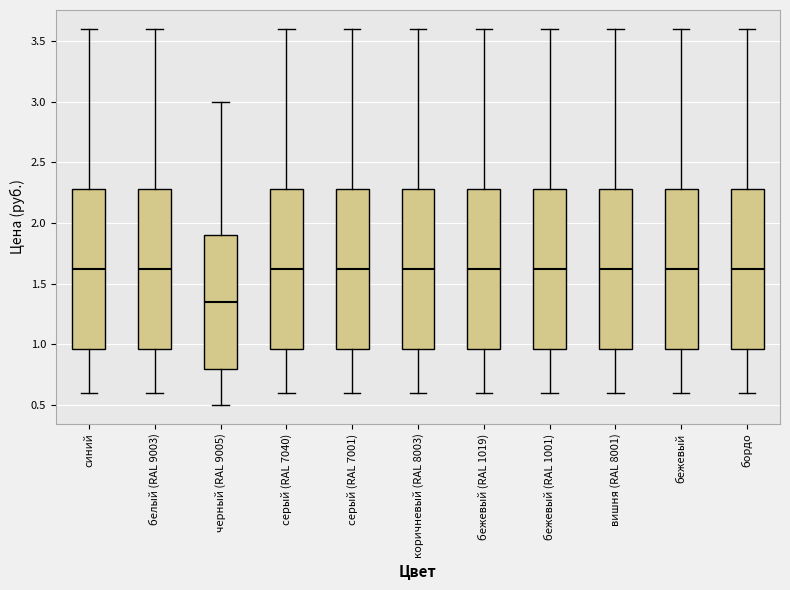

Reading left to right, read every box against the y-axis: the position of its median line, the range the box covers, and the ends of its whiskers. The values are not printed on the chart, so give them approximately, as read against the axis.

синий: median 1.60, box 0.95 to 2.30, whiskers 0.60 to 3.60
белый (RAL 9003): median 1.60, box 0.95 to 2.30, whiskers 0.60 to 3.60
черный (RAL 9005): median 1.35, box 0.80 to 1.90, whiskers 0.50 to 3.00
серый (RAL 7040): median 1.60, box 0.95 to 2.30, whiskers 0.60 to 3.60
серый (RAL 7001): median 1.60, box 0.95 to 2.30, whiskers 0.60 to 3.60
коричневый (RAL 8003): median 1.60, box 0.95 to 2.30, whiskers 0.60 to 3.60
бежевый (RAL 1019): median 1.60, box 0.95 to 2.30, whiskers 0.60 to 3.60
бежевый (RAL 1001): median 1.60, box 0.95 to 2.30, whiskers 0.60 to 3.60
вишня (RAL 8001): median 1.60, box 0.95 to 2.30, whiskers 0.60 to 3.60
бежевый: median 1.60, box 0.95 to 2.30, whiskers 0.60 to 3.60
бордо: median 1.60, box 0.95 to 2.30, whiskers 0.60 to 3.60